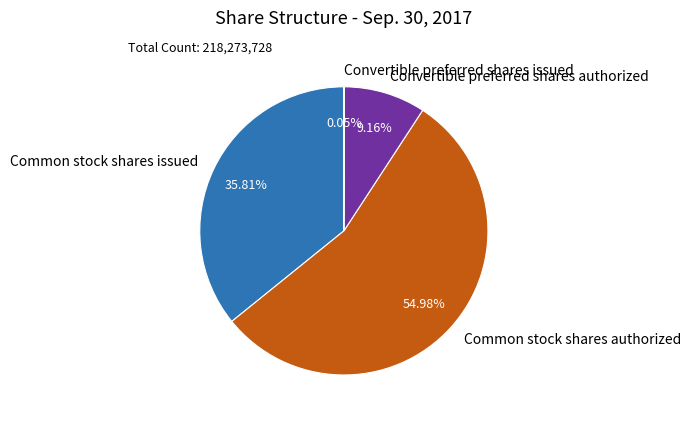

To the nearest percent, what is the combined percentage of Convertible preferred shares authorized and Common stock shares issued?

45%